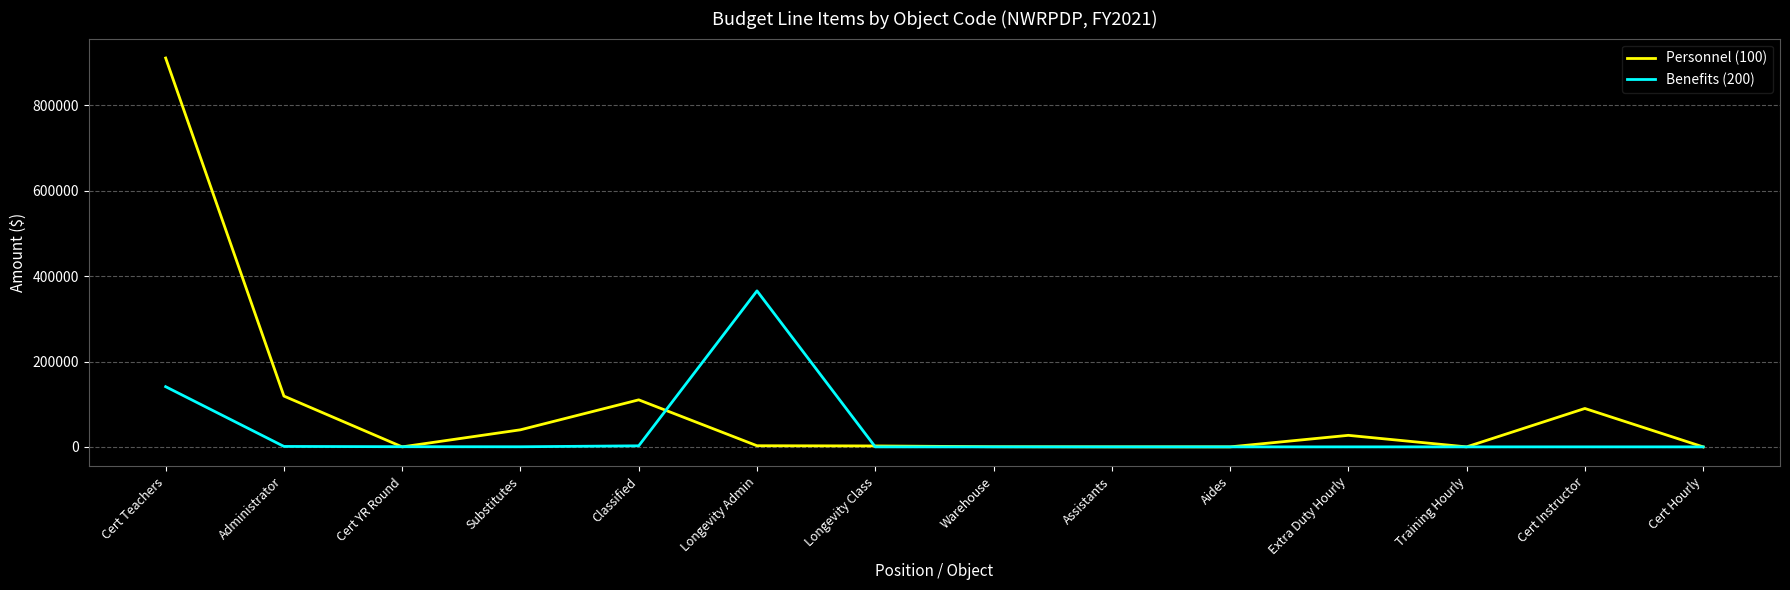

Which category has the highest value across all series?

Cert Teachers